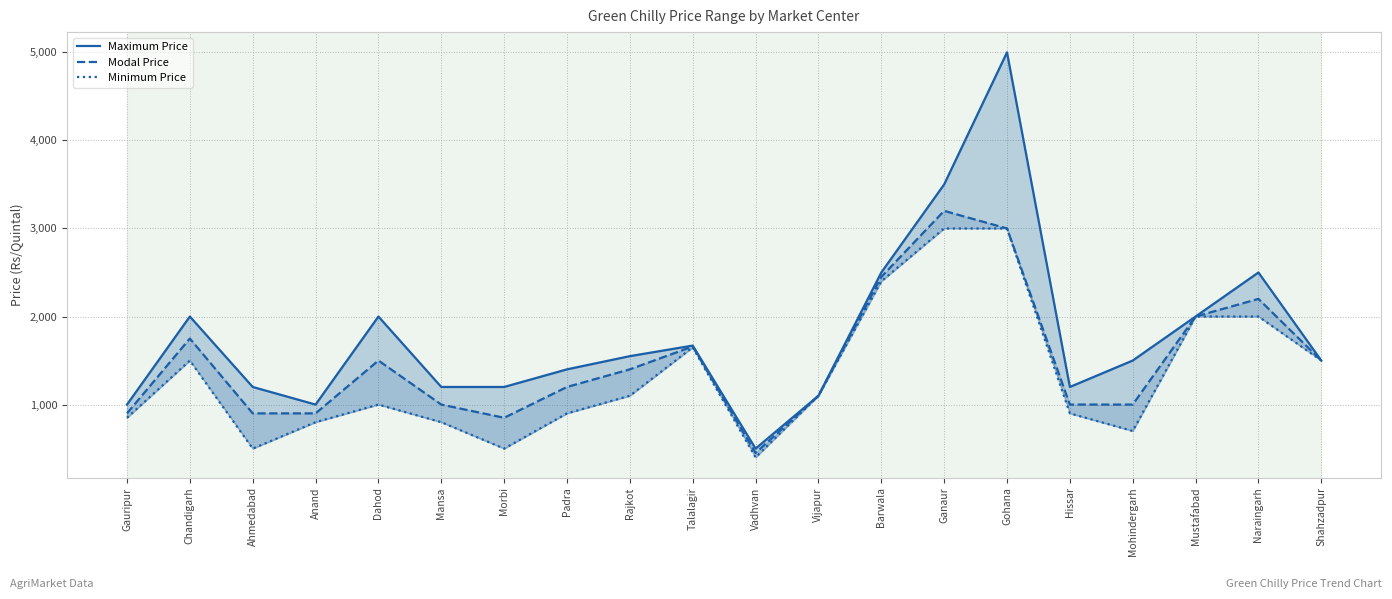

At which category does the chart reach its peak across all series?

Gohana